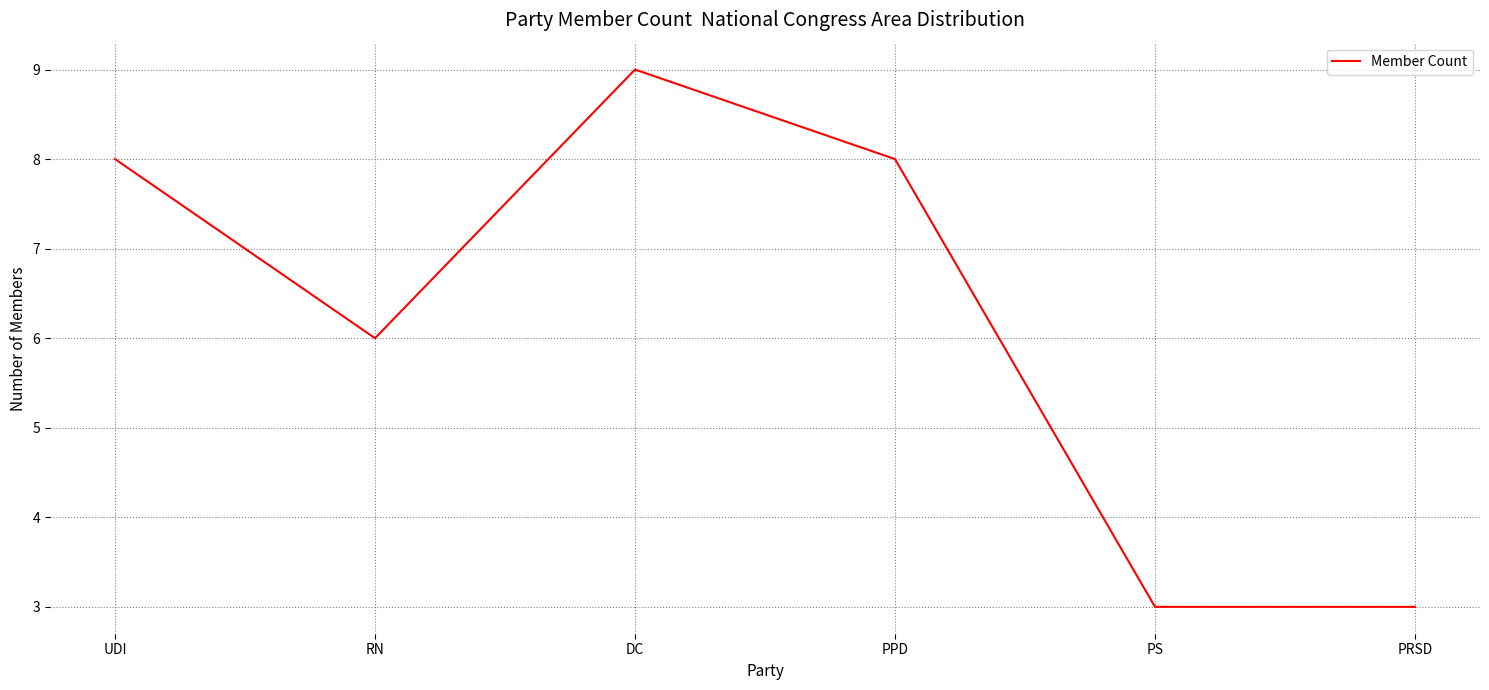

How many series are shown in this chart?

1